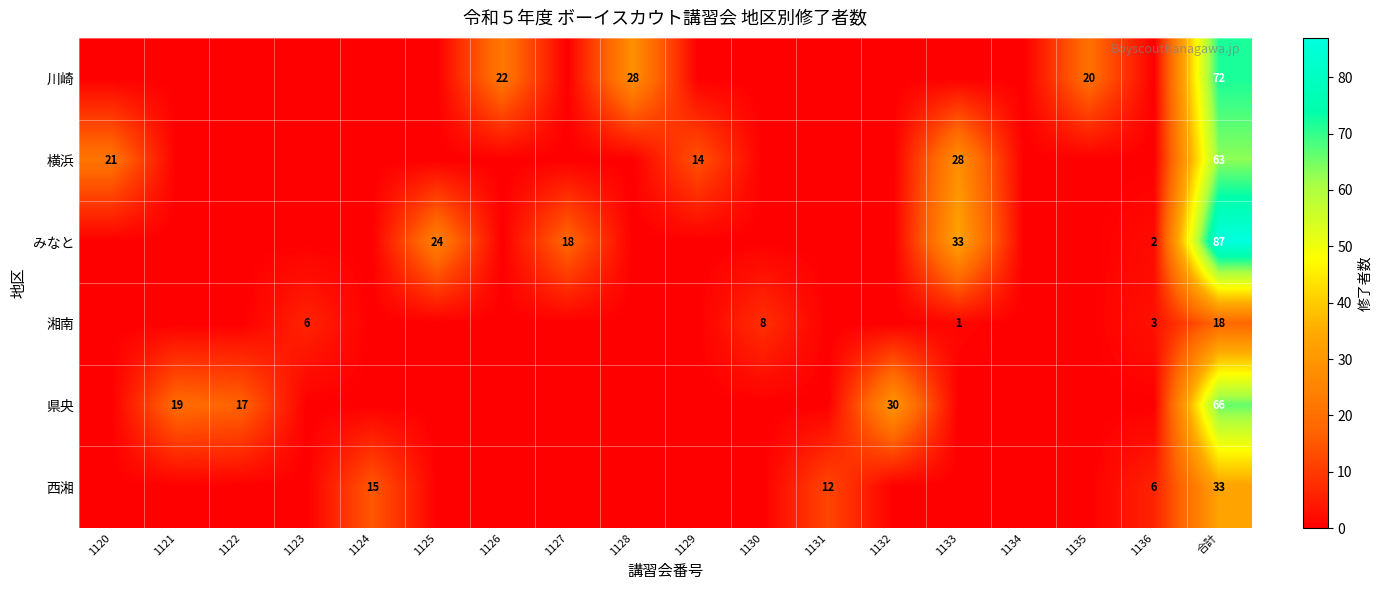

At 合計, list the series in order from largest to smallest.

みなと, 川崎, 県央, 横浜, 西湘, 湘南